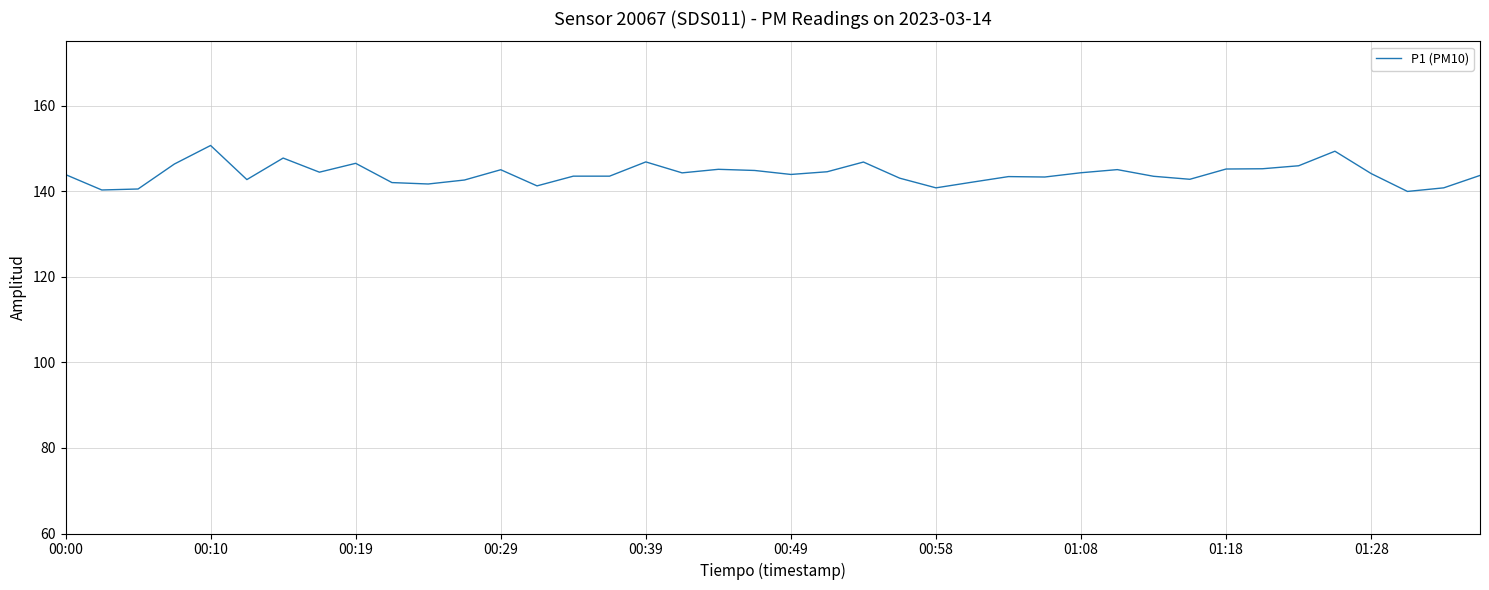

What is the maximum value shown in the chart?

150.7